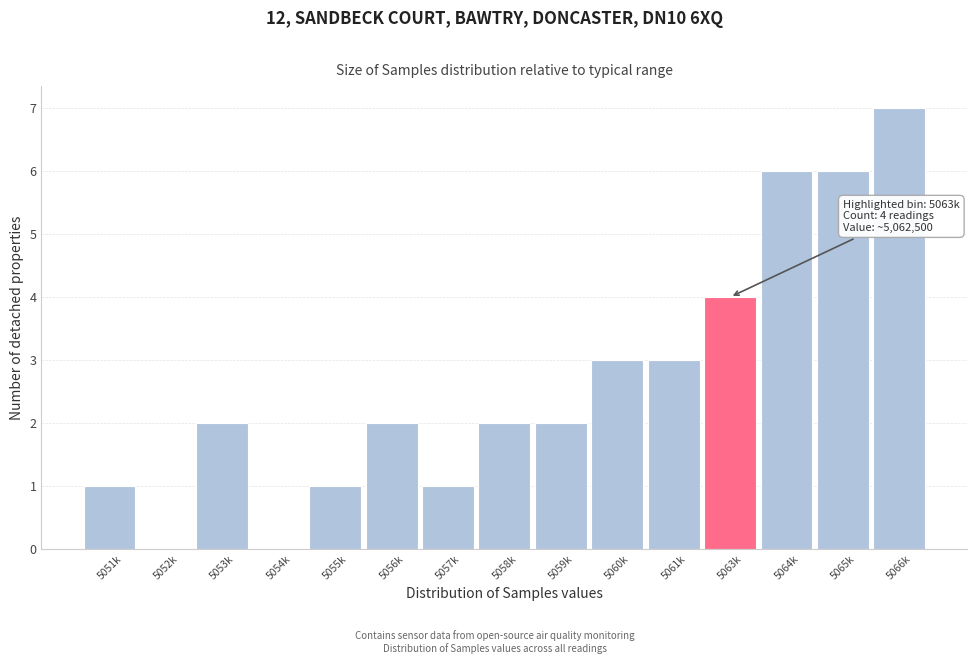

Reading left to right, list all the values displayed in this chart.

5051k=1	5052k=0	5053k=2	5054k=0	5055k=1	5056k=2	5057k=1	5058k=2	5059k=2	5060k=3	5061k=3	5063k=4	5064k=6	5065k=6	5066k=7